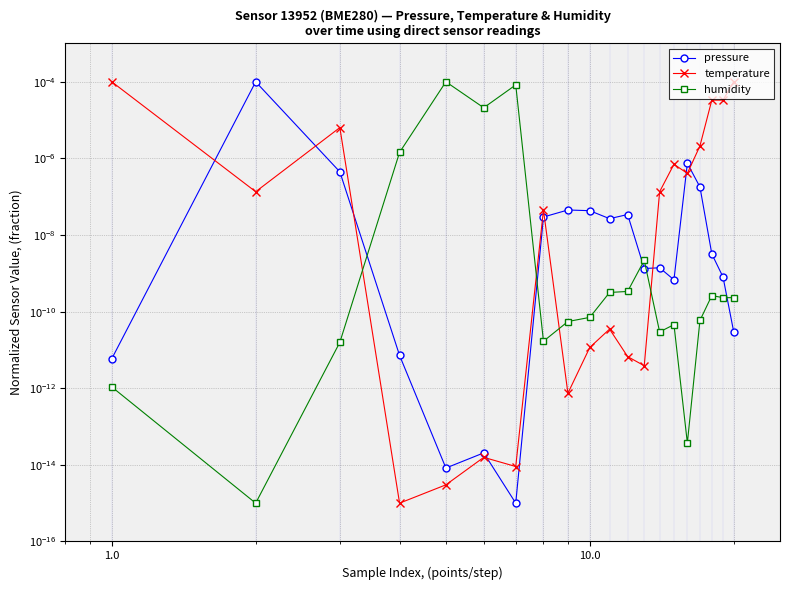

Does the chart have visible grid lines?

Yes